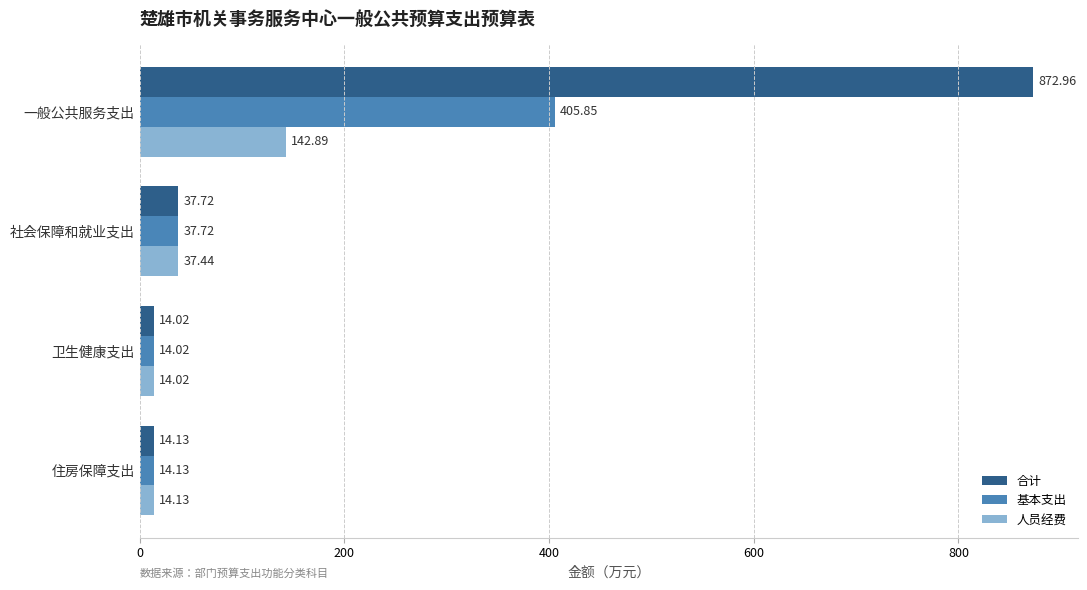

Which series has the widest spread of values?

合计